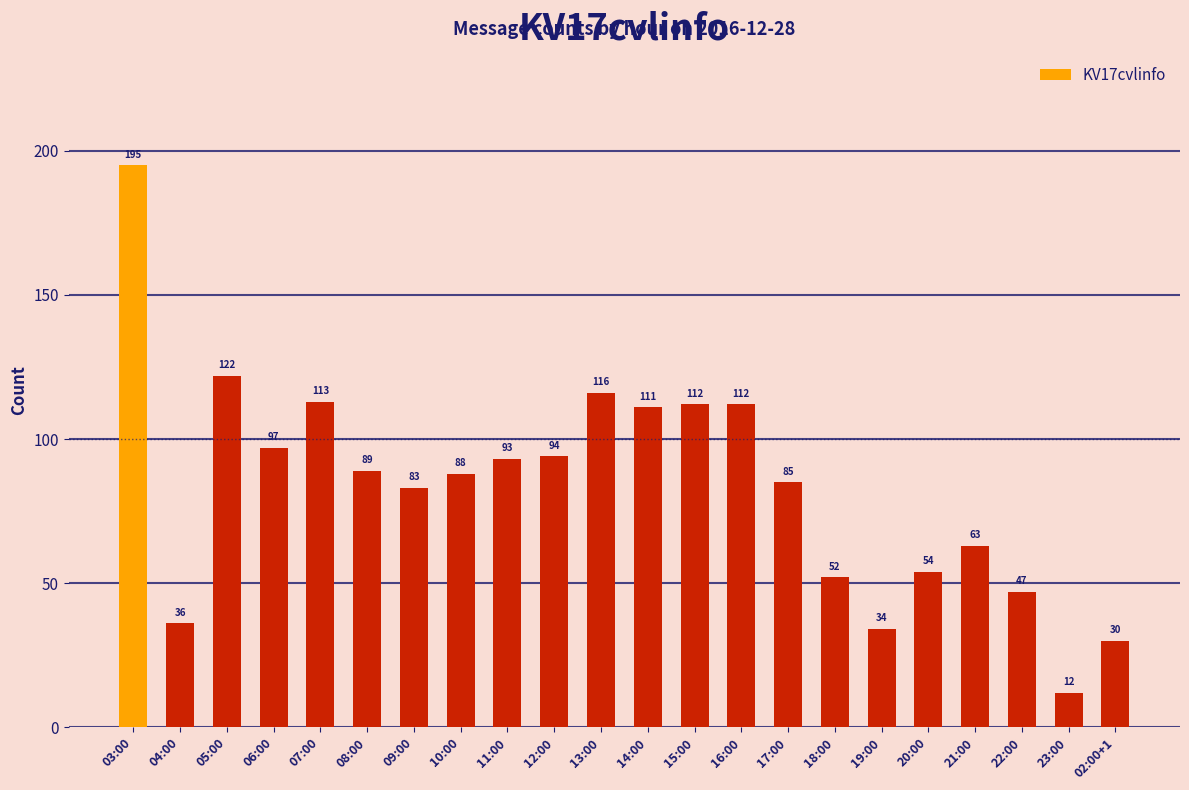

Does the chart contain any negative values?

No